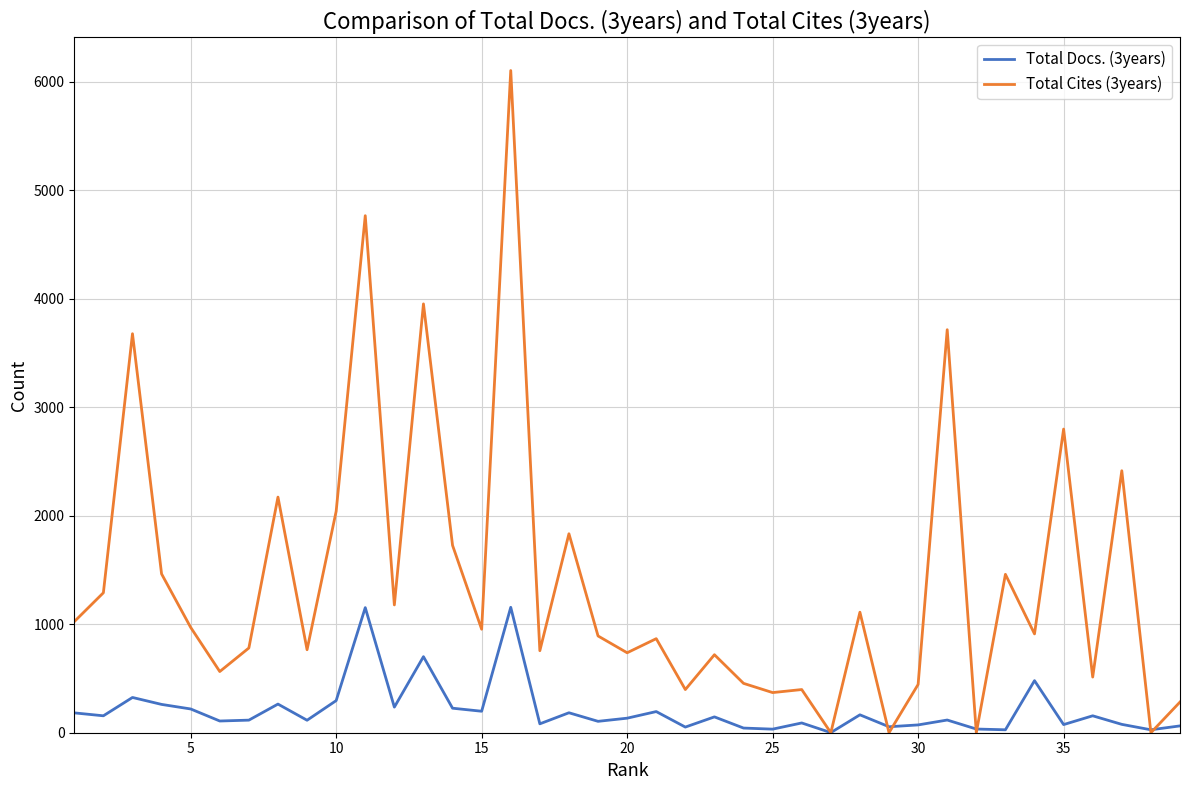

What is the maximum value shown in the chart?

6104